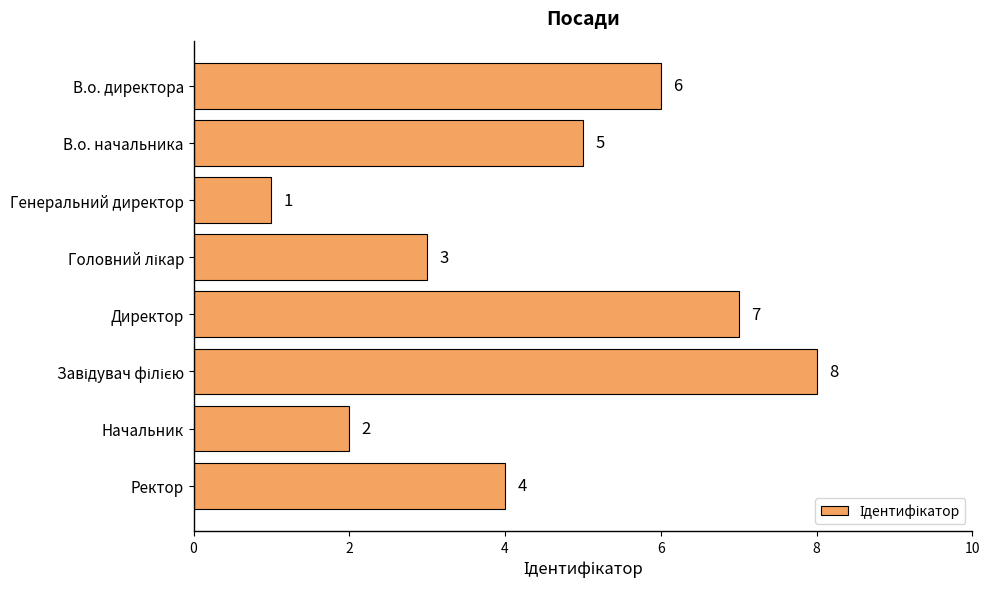

What is the ratio of the value at В.о. директора to the value at Генеральний директор?

6.0